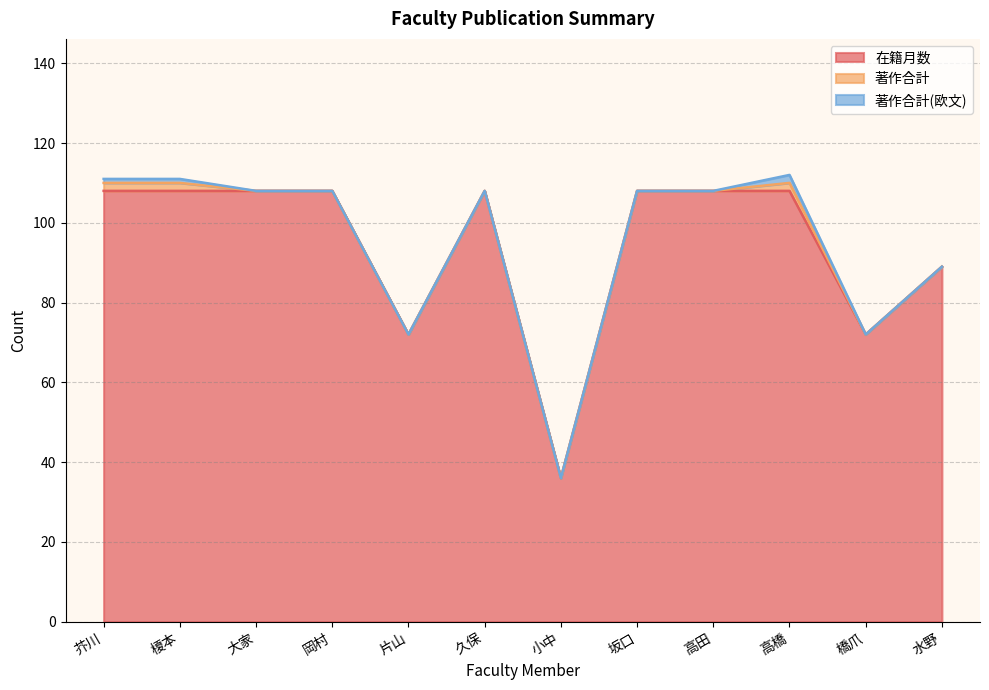

Is the value of 在籍月数 at 大家 greater than the value of 著作合計(欧文) at 久保?

Yes